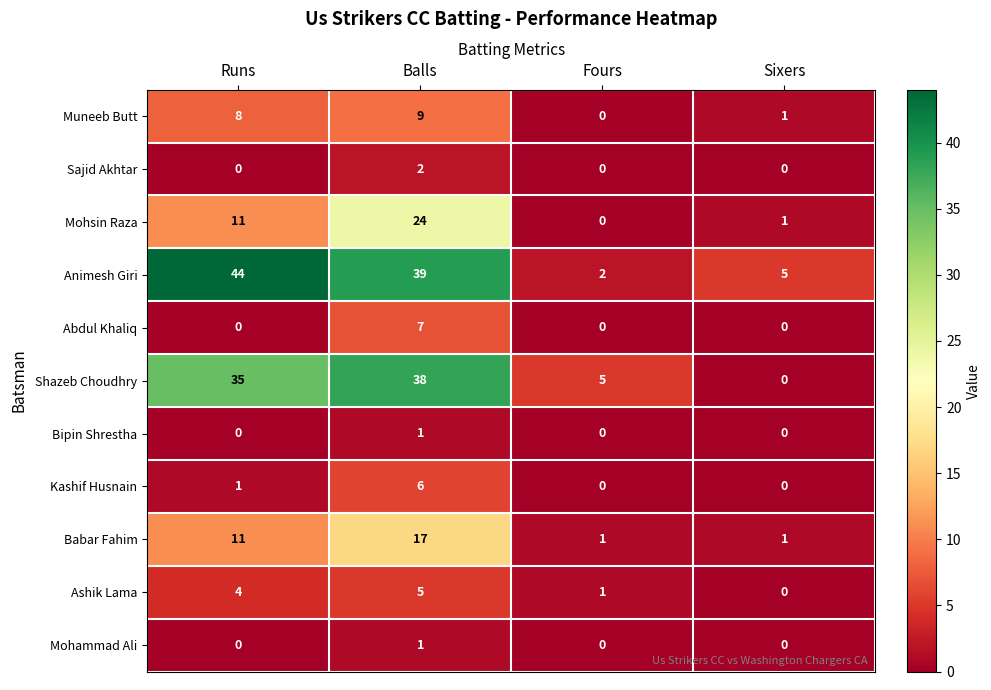

How many distinct data groups are displayed?

11